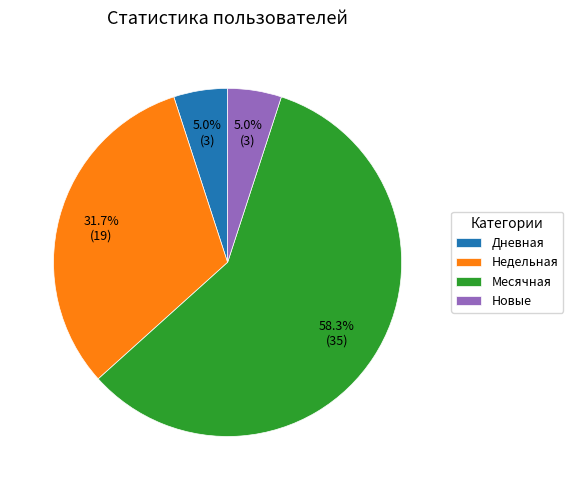

Approximately how many times larger is the value at Недельная compared to Новые?

6.3